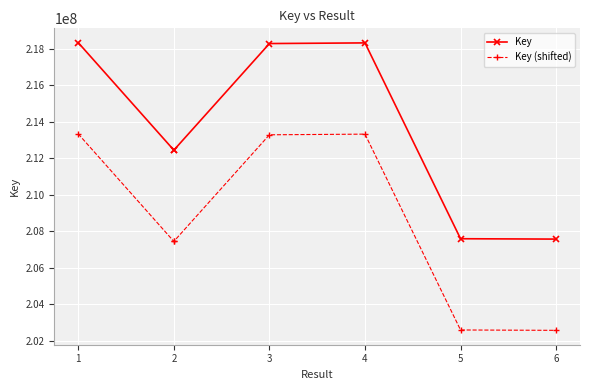

How many data points in Key are less than 212448387?

2